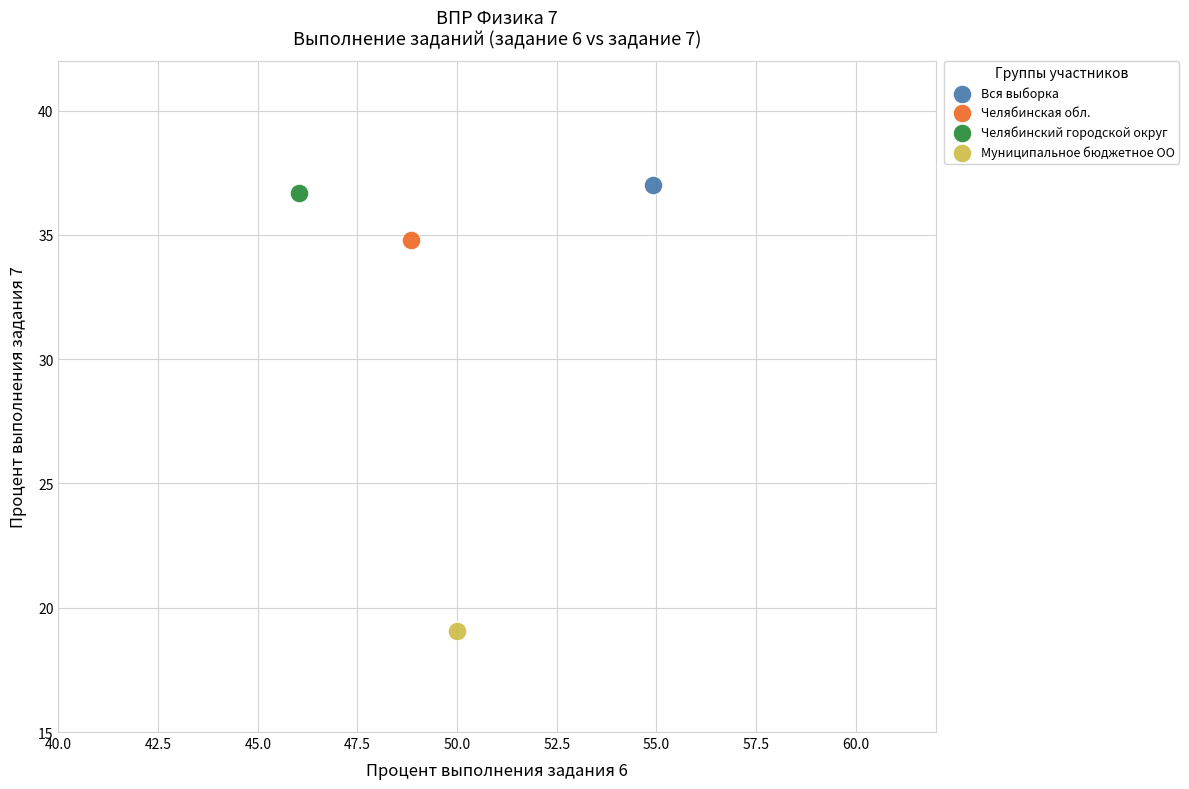

What are all the series names shown in the legend?

Вся выборка, Челябинская обл., Челябинский городской округ, Муниципальное бюджетное ОО